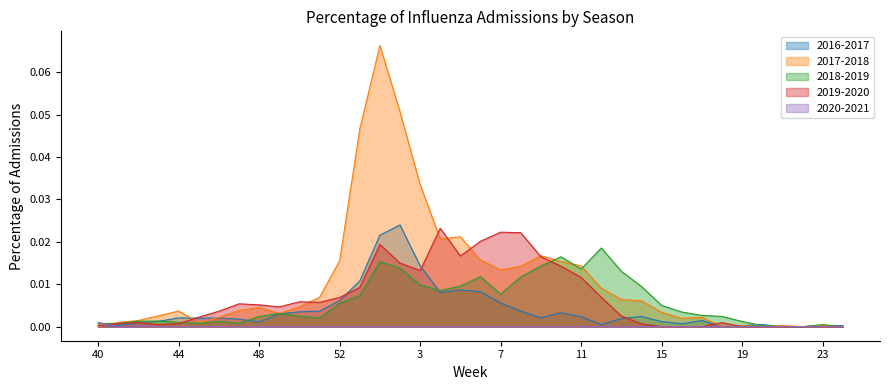

At which category does 2017-2018 reach its first local valley?

45